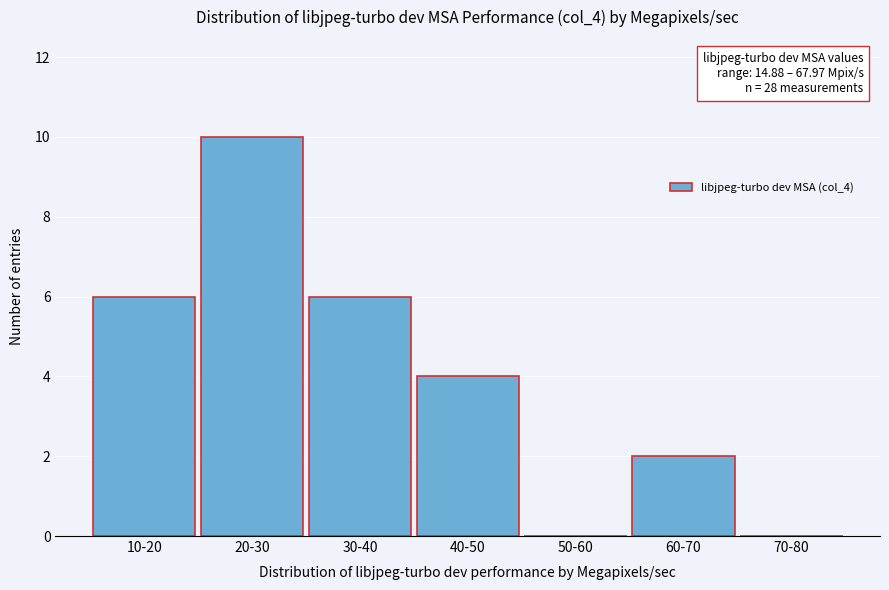

Reading left to right, what are all the values shown in this chart?

10-20=6	20-30=10	30-40=6	40-50=4	50-60=0	60-70=2	70-80=0